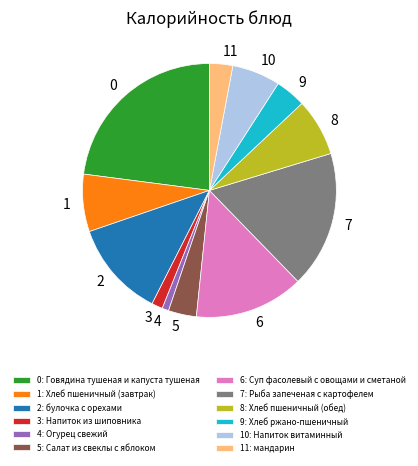

Does 2: булочка с орехами represent more than half of the total?

No